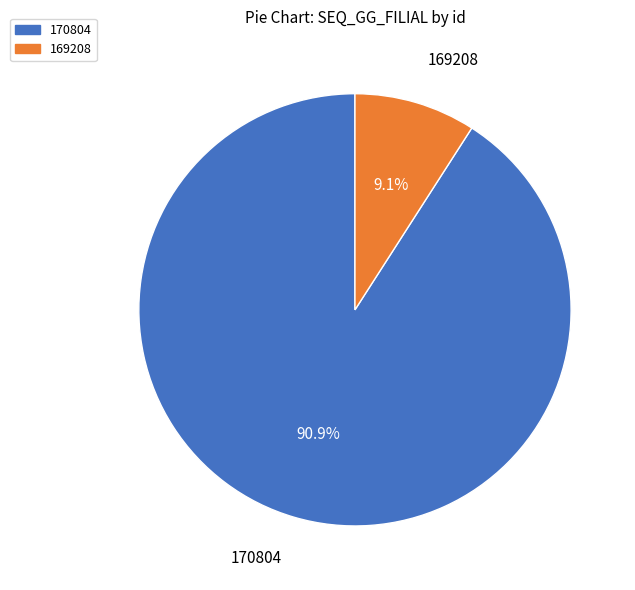

What is the majority slice?

170804